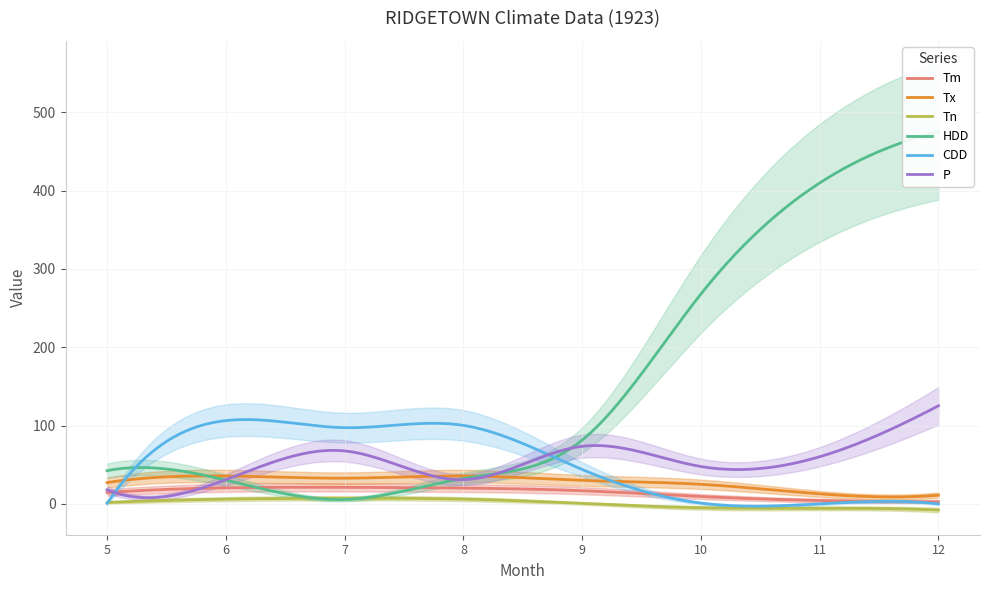

Reading right to left, list all the values displayed in this chart.

Tm: 12=2.7	11=4.3	10=9.4	9=16.8	8=20.2	7=21.1	6=20.5	5=14.5
Tx: 12=11.1	11=12.8	10=25.0	9=30.0	8=35.6	7=32.8	6=35.6	5=27.2
Tn: 12=-7.8	11=-5.6	10=-5.0	9=0.6	8=6.1	7=7.2	6=6.1	5=1.7
HDD: 12=475.3	11=409.6	10=267.9	9=81.4	8=32.4	7=5.6	6=30.3	5=42.4
CDD: 12=0.0	11=0.0	10=1.0	9=43.9	8=100.2	7=97.3	6=106.3	5=0.6
P: 12=125.2	11=60.2	10=47.7	9=73.5	8=30.9	7=67.6	6=30.9	5=18.0